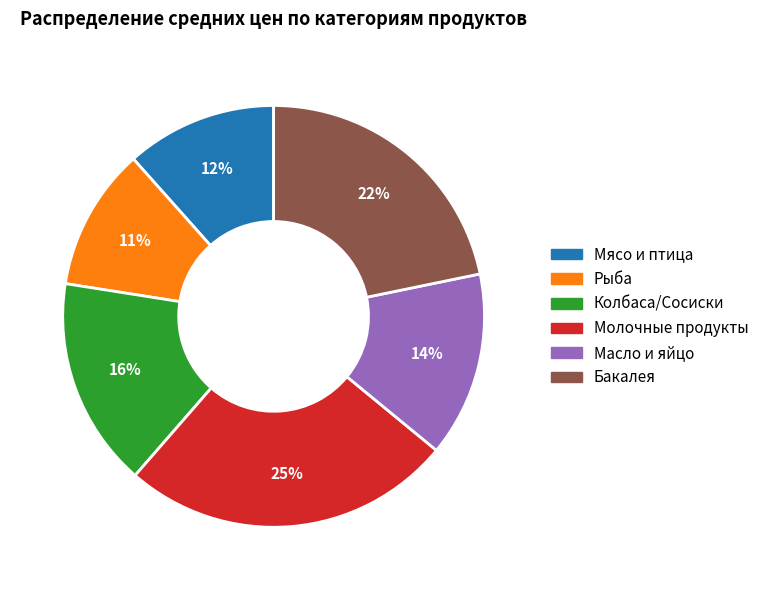

To the nearest percent, what portion does Мясо и птица represent?

12%